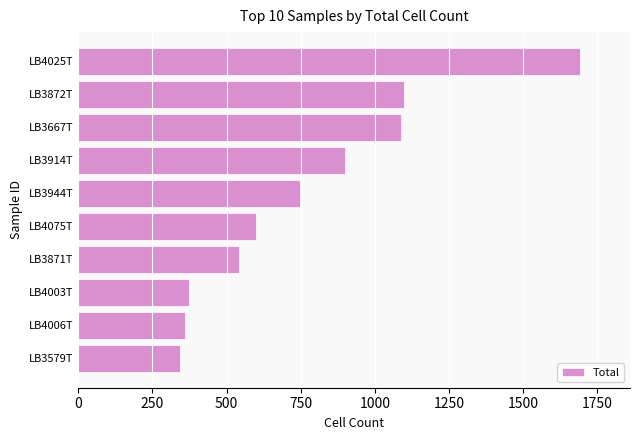

Reading top to bottom, what are all the values shown in this chart?

LB4025T=1691	LB3872T=1097	LB3667T=1087	LB3914T=901	LB3944T=749	LB4075T=598	LB3871T=542	LB4003T=375	LB4006T=359	LB3579T=344